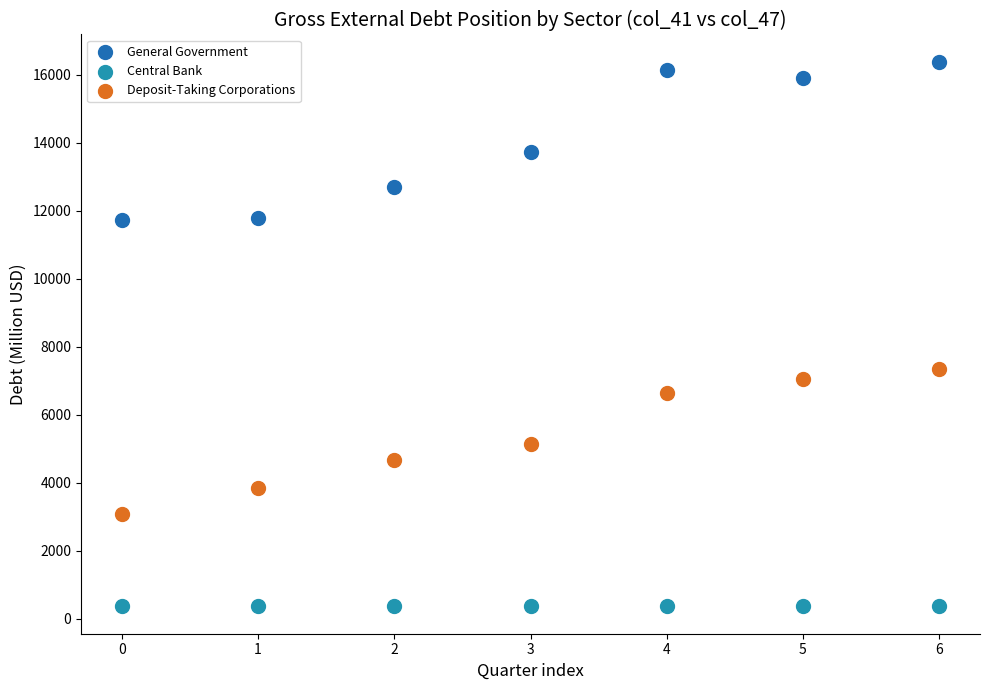

Across all data points, what is the range of Y values (max minus min)?

16029.2